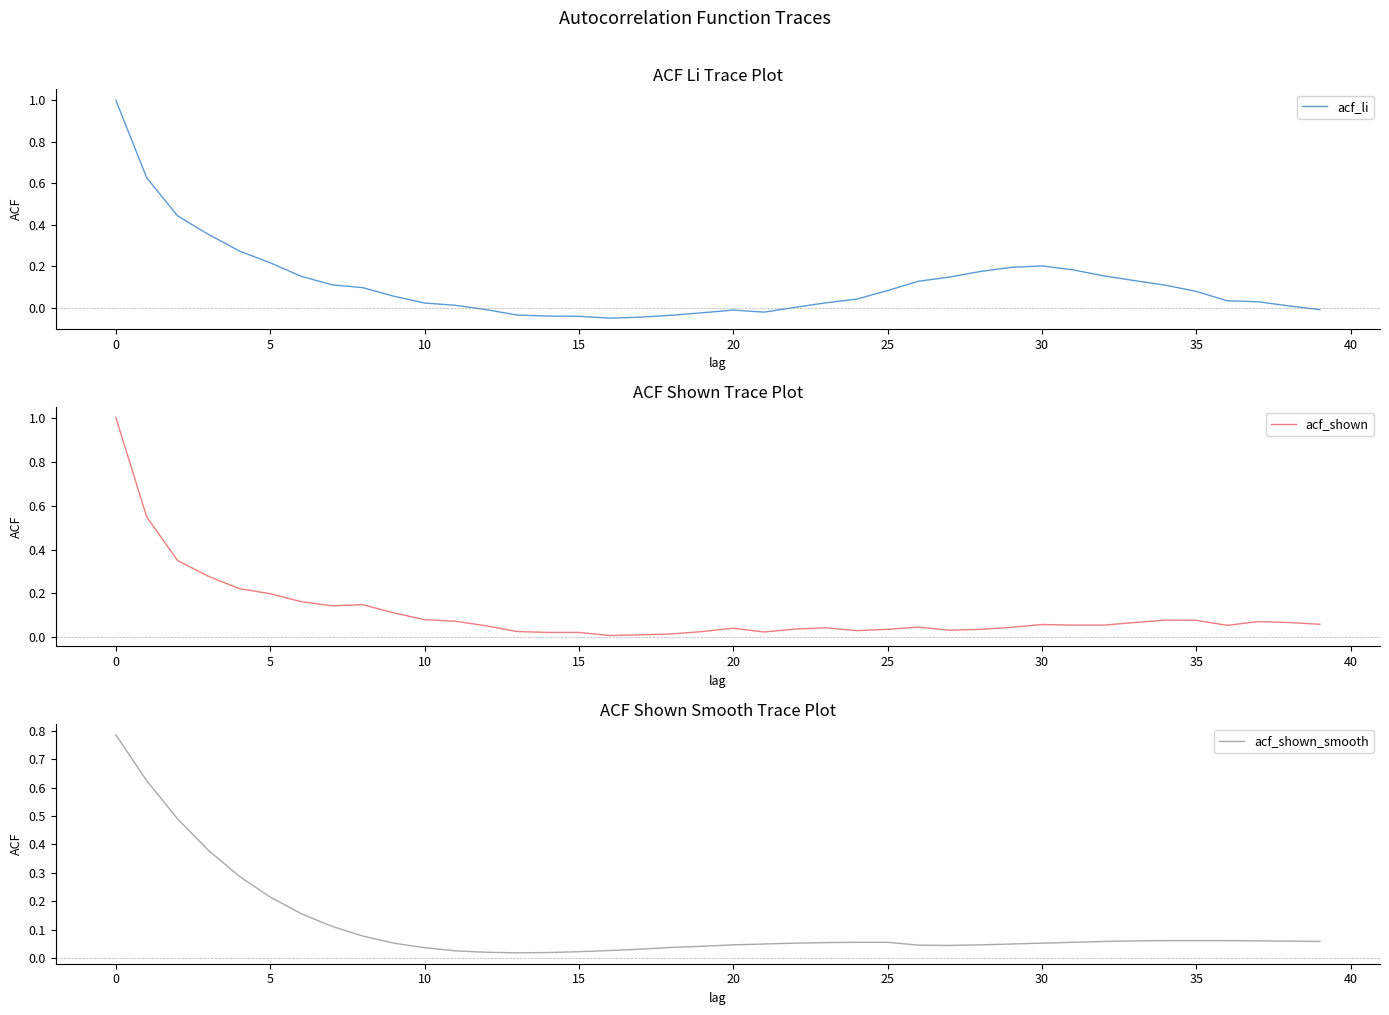

What is the label of the 12th point from the left?

11